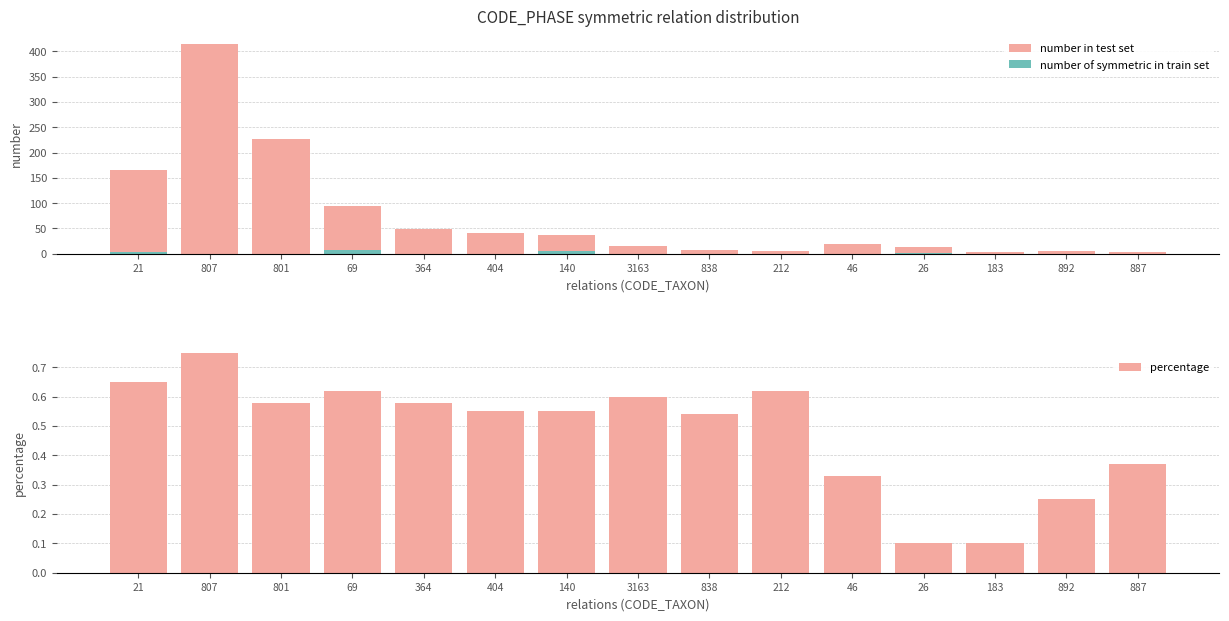

What is the value of the number in test set bar at the 7th from the left?

37.0